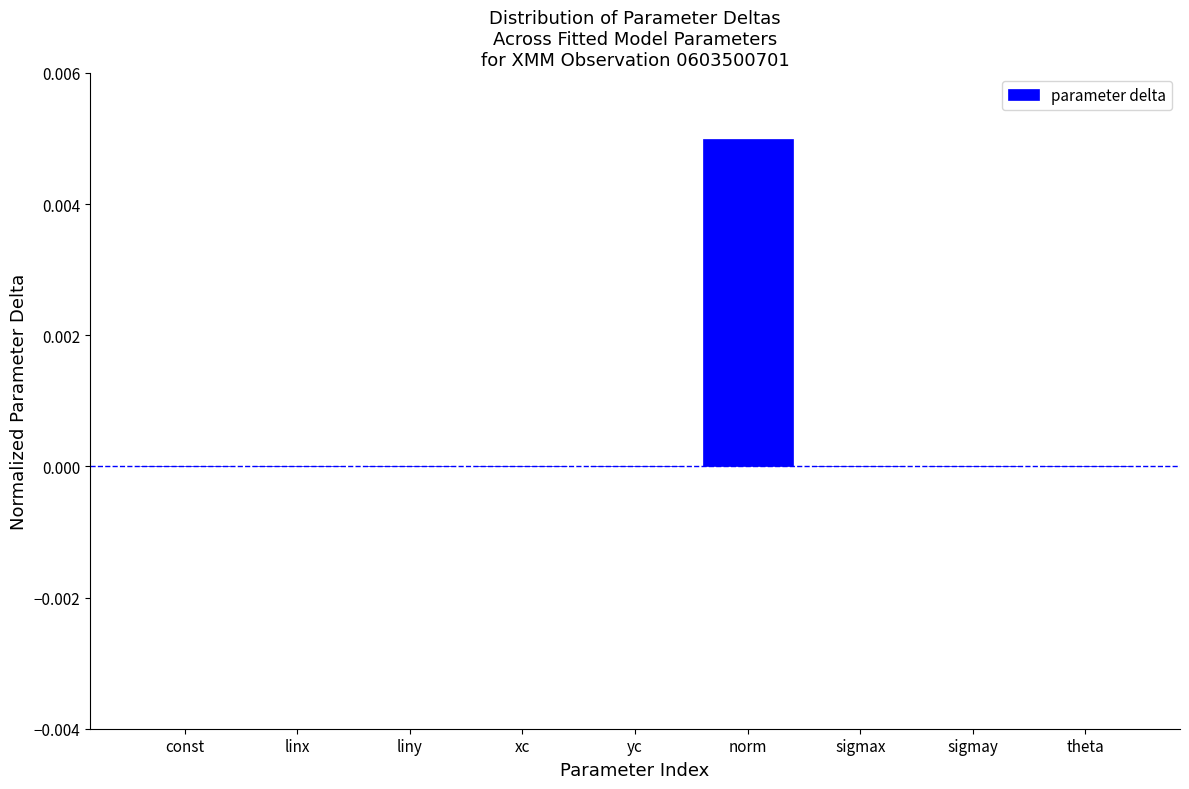

Is it true that the value at sigmay is 0.0?

True